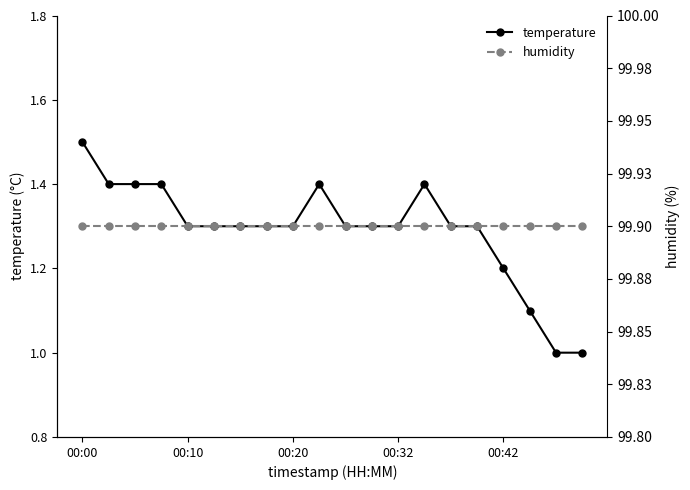

What is the greatest value displayed?

99.9